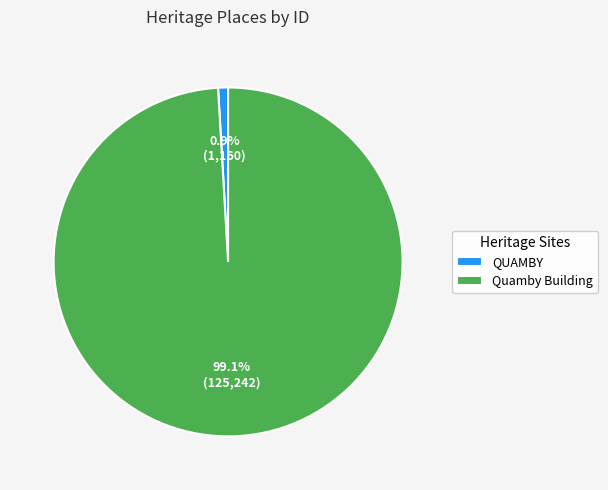

The QUAMBY slice represents 14% of the pie. True or false?

False